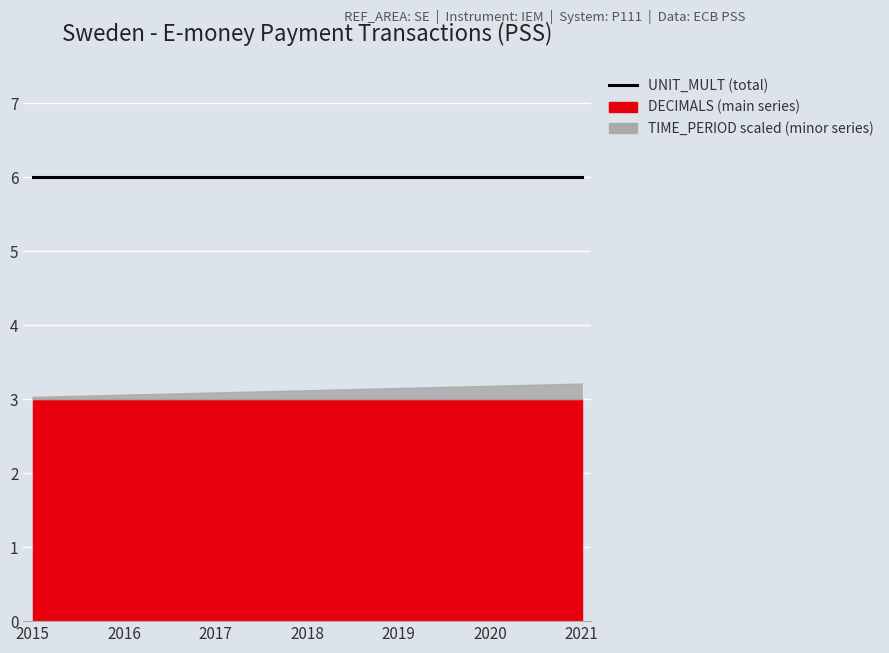

True or false: DECIMALS and UNIT_MULT intersect in this chart.

False